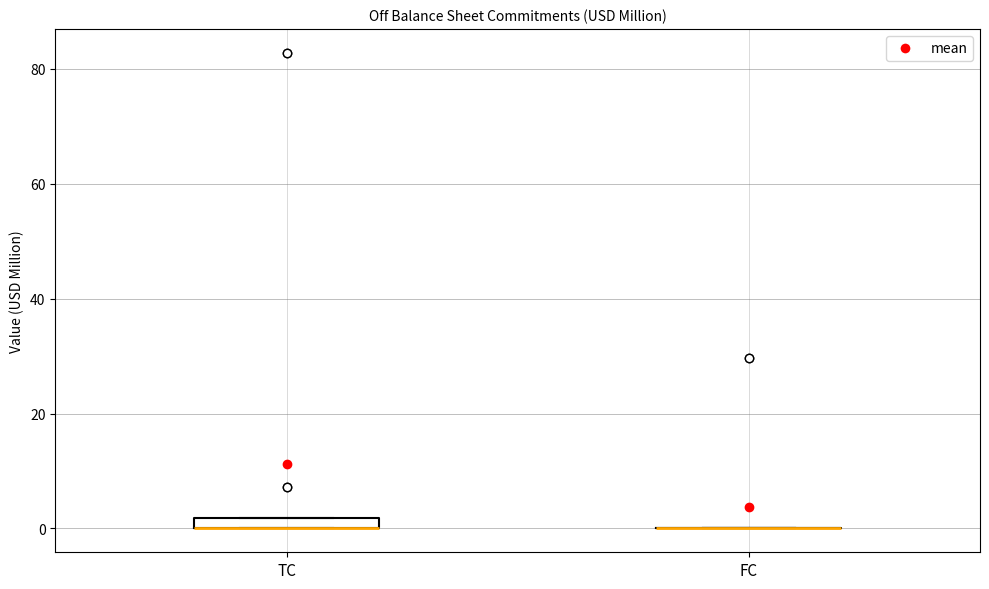

Where is the upper edge of the box for TC on the y-axis? The values are not printed on the chart, so give them approximately, as read against the axis.

2